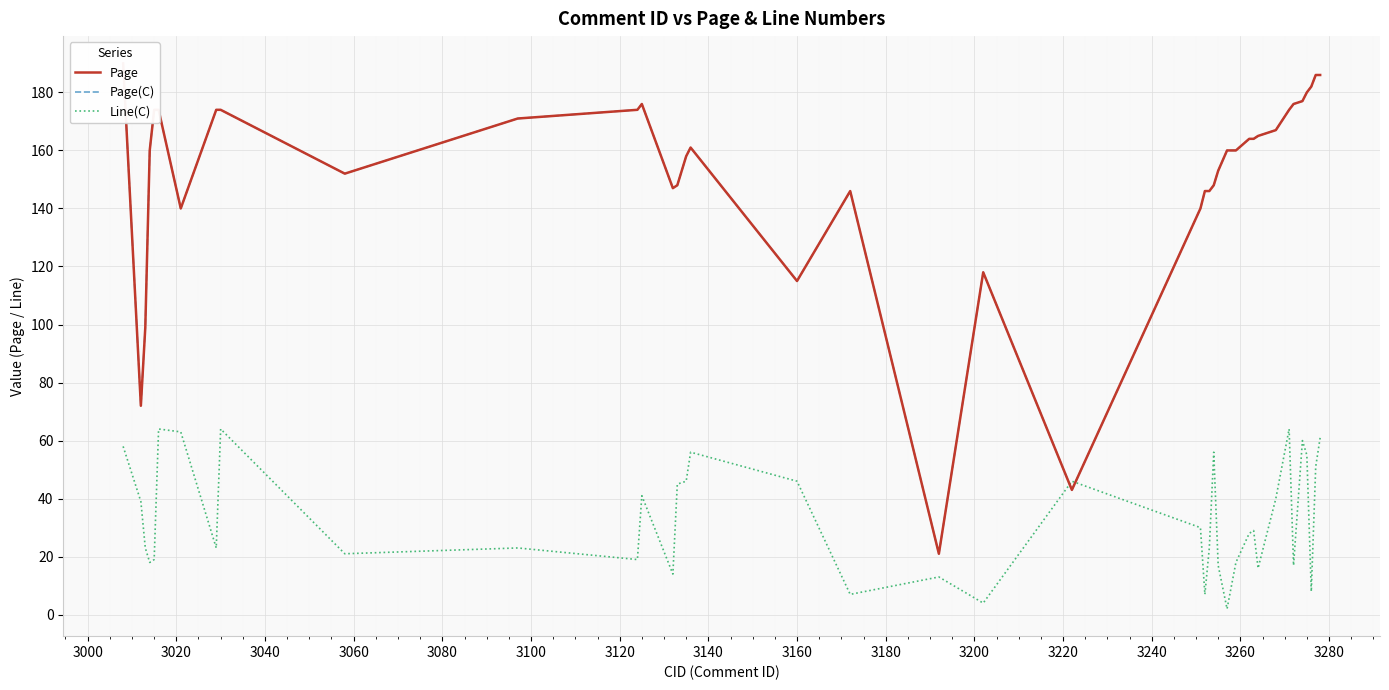

List the series in order of their peak value, highest first.

Page, Page(C), Line(C)